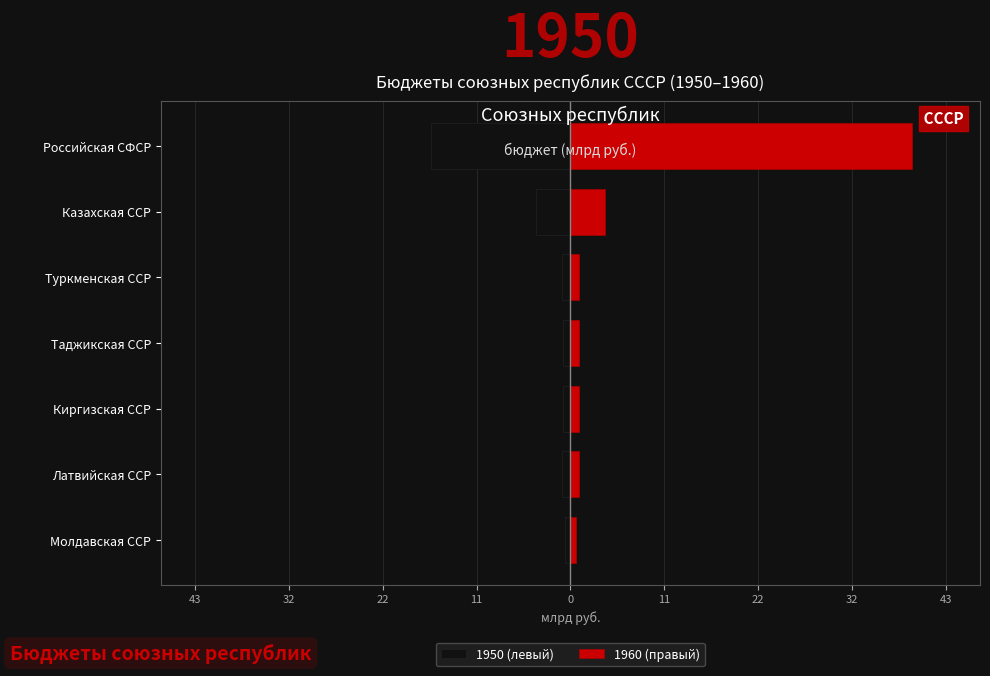

Reading left to right, extract all data points from this chart.

1950 (левый): -0.6	-1.0	-0.8	-0.8	-1.0	-4.0	-16.0
1960 (правый): 0.6	1.0	1.0	1.0	1.0	4.0	39.3